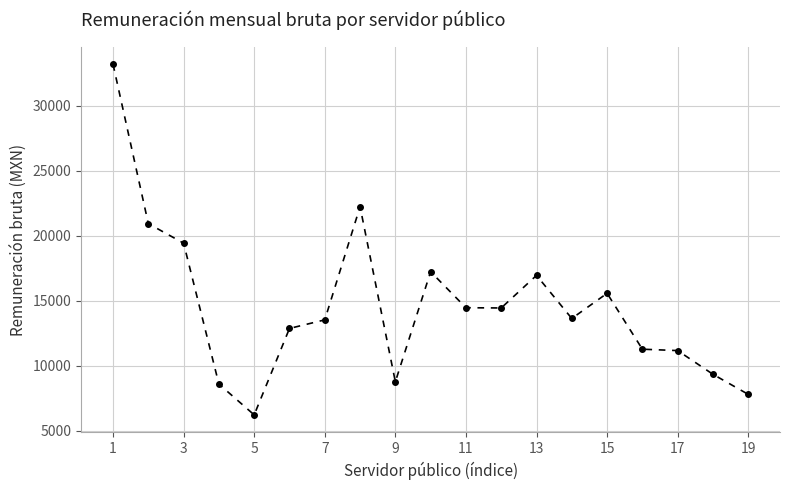

What is the value of the 18th point from the left?

9336.5